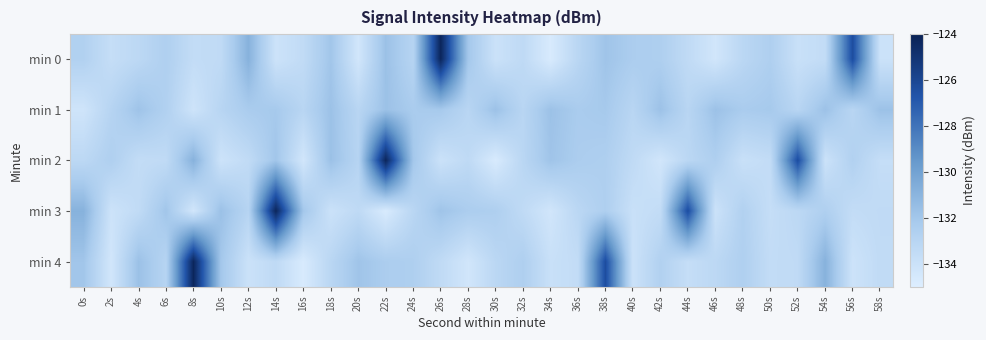

Between 28s and 58s, which series saw the biggest shift?

min 0